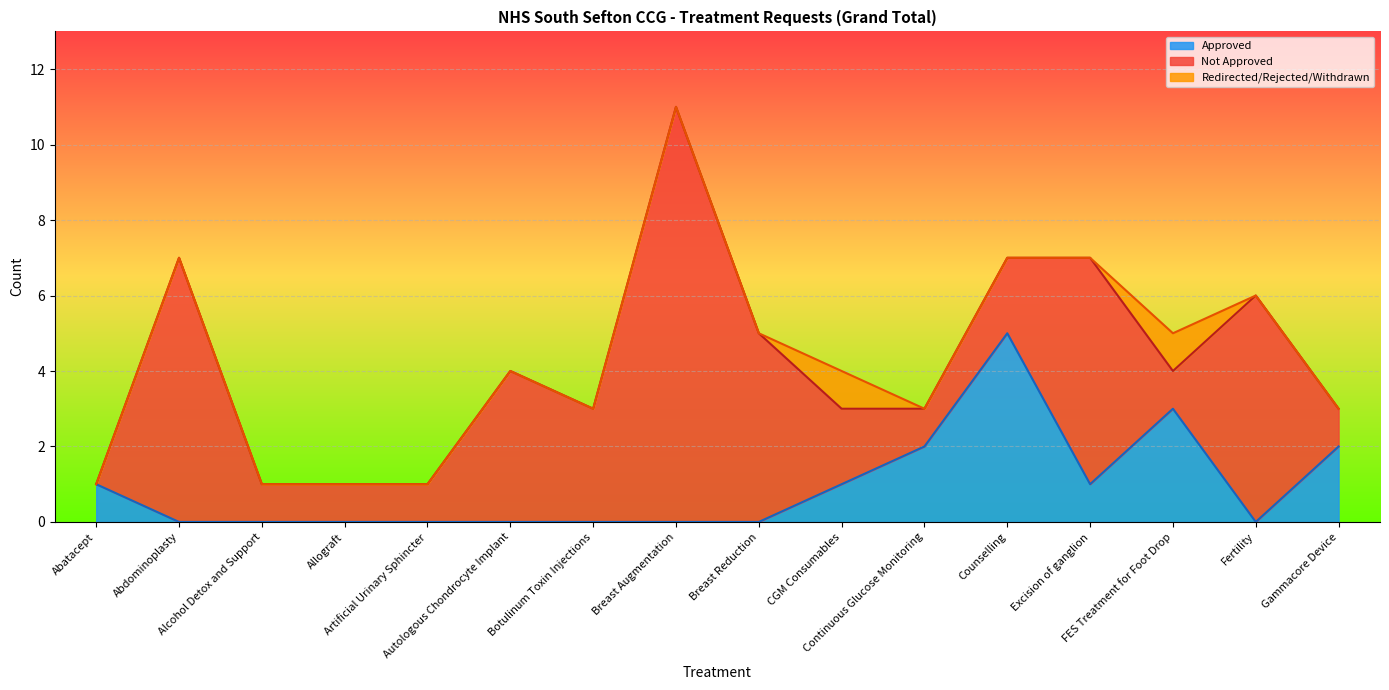

At which category does Approved reach its first local valley?

Excision of ganglion